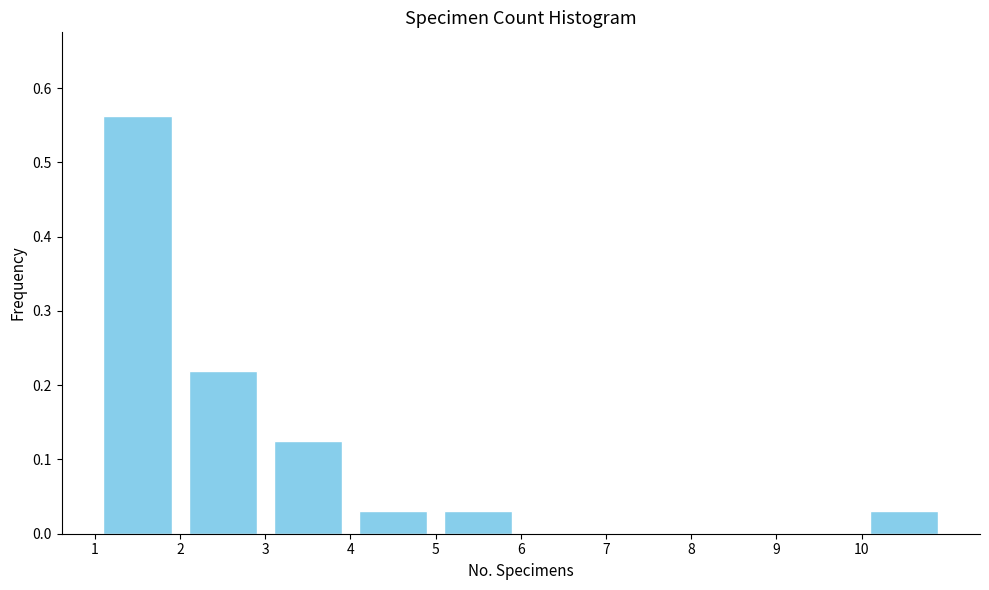

How tall is the bar that spans 4 to 5 on the x-axis? The values are not printed on the chart, so give them approximately, as read against the axis.

0.03